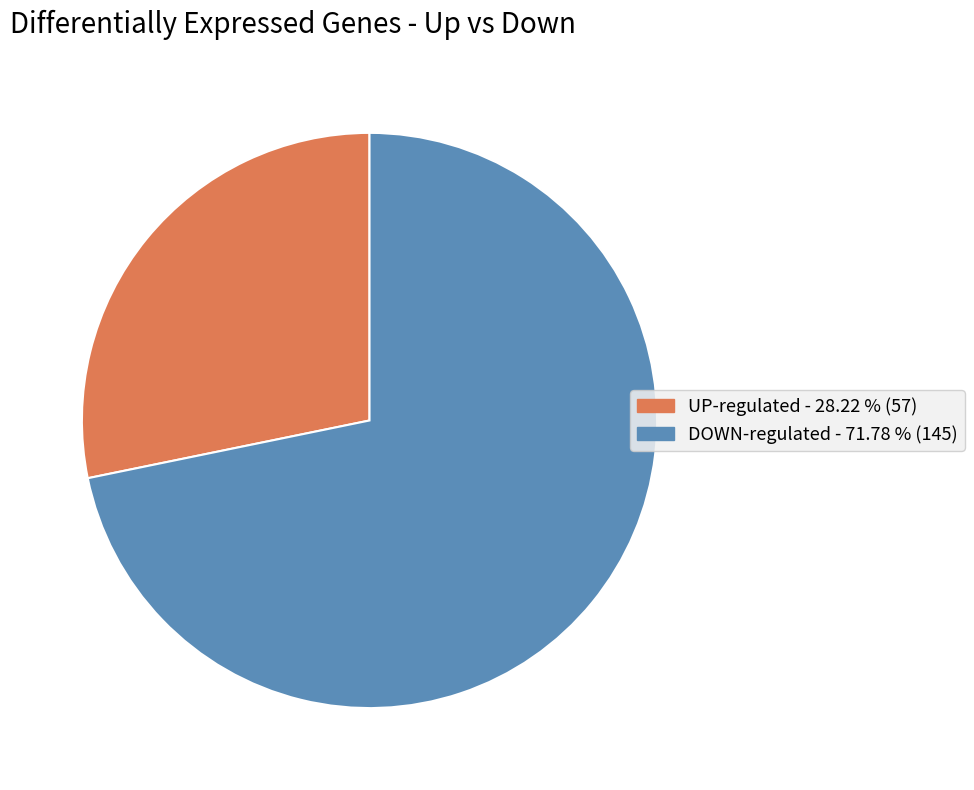

Does any single category account for the majority?

Yes